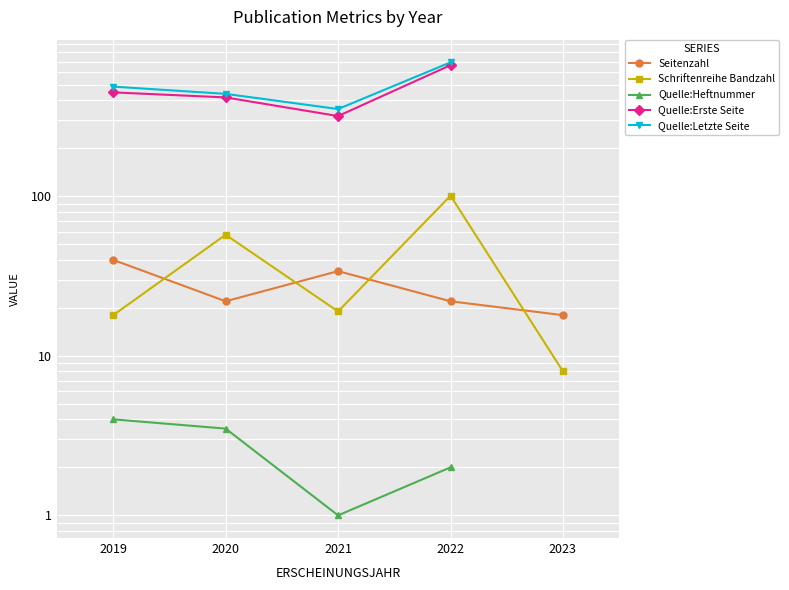

Which category has the lowest value across all series?

2021